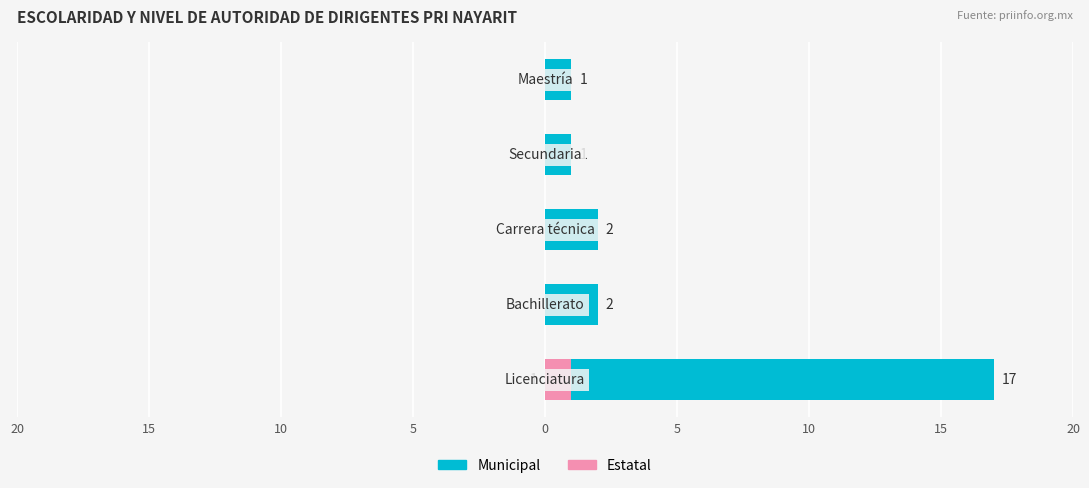

What is the maximum value for Municipal?

17